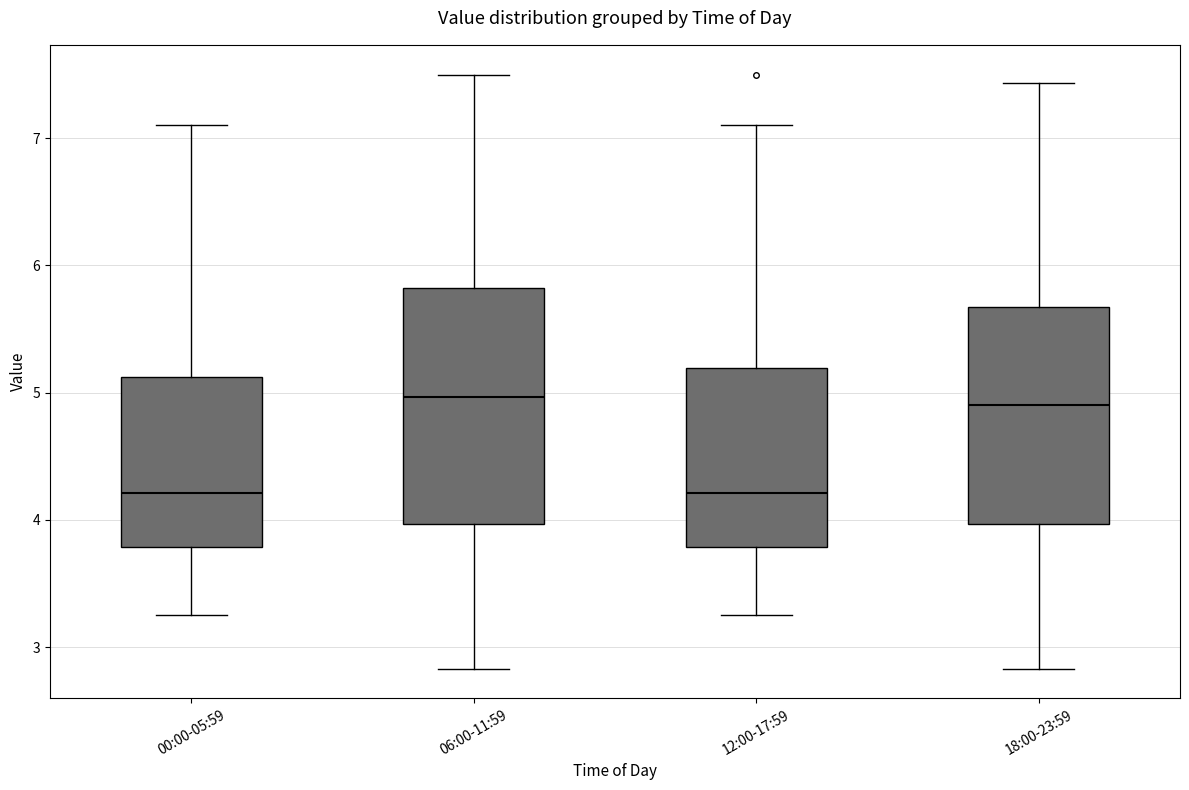

Where is the lower edge of the box for 18:00-23:59 on the y-axis? The values are not printed on the chart, so give them approximately, as read against the axis.

4.0